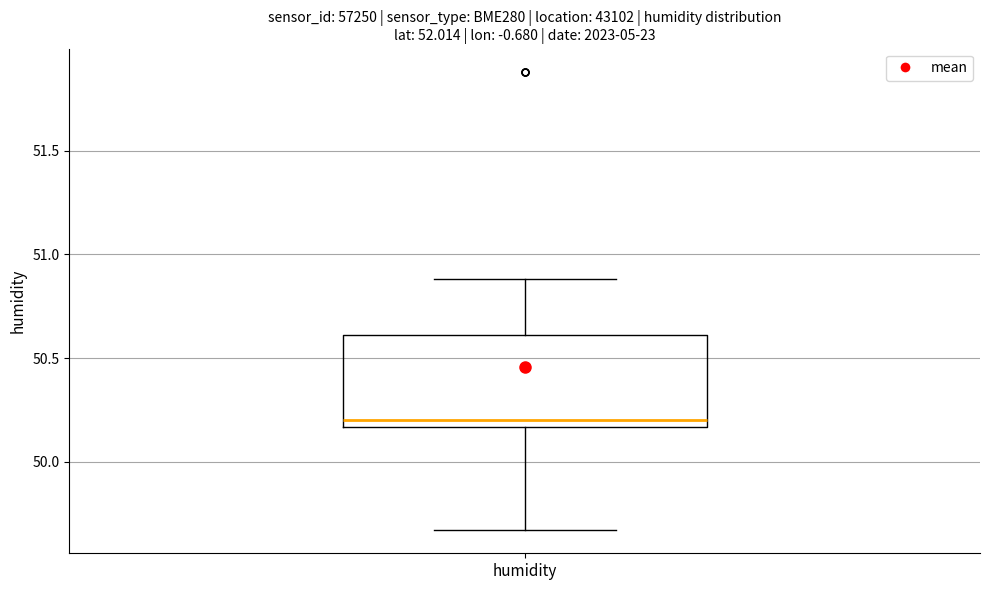

Transcribe this box plot: give where the median line is, the range the box spans, and where the two whiskers end, as read against the y-axis. The values are not printed on the chart, so give them approximately, as read against the axis.

median 50.20, box 50.15 to 50.60, whiskers 49.65 to 50.90